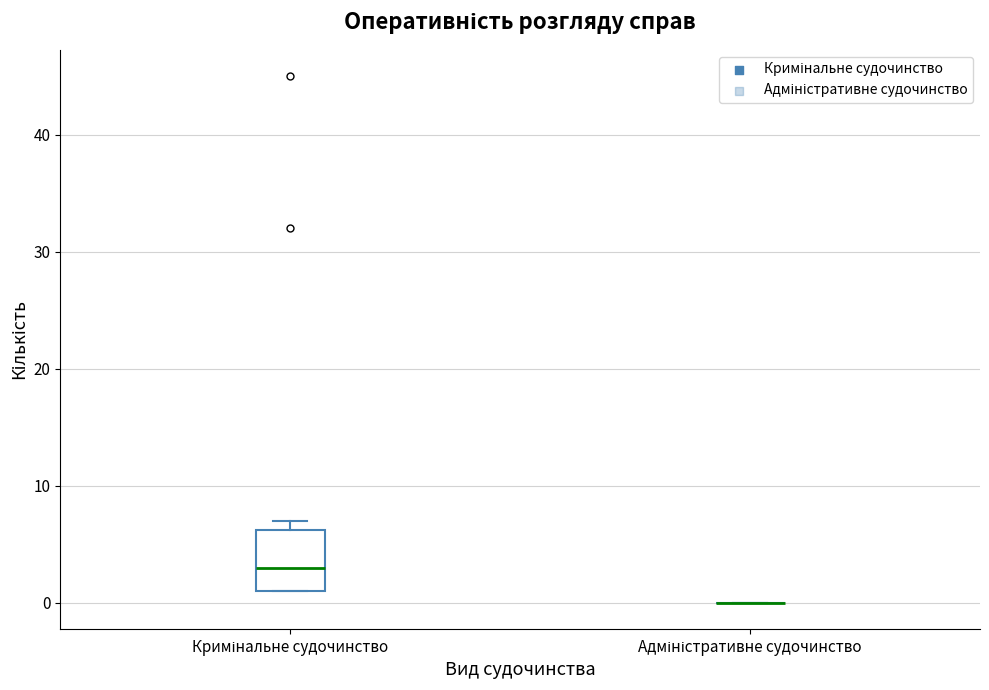

Reading left to right, transcribe this box plot: for each box, give where its median line is, the range the box spans, and where its two whiskers end, as read against the y-axis. The values are not printed on the chart, so give them approximately, as read against the axis.

Кримінальне судочинство: median 3, box 1 to 6, whiskers 1 to 7
Адміністративне судочинство: box collapsed to a line at 0, whiskers 0 to 0